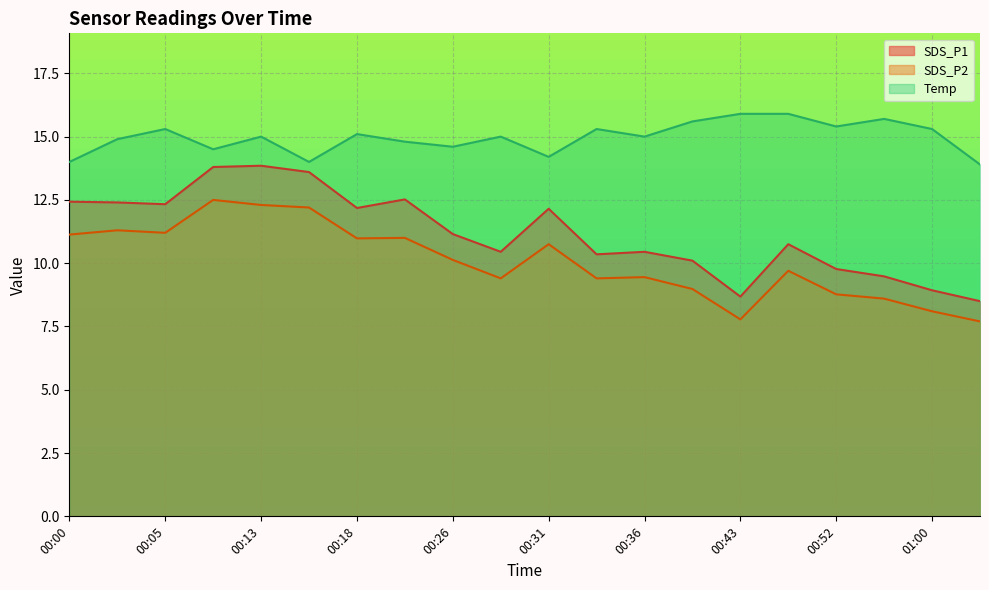

What is the value of the Temp point at the 10th from the left?

15.0